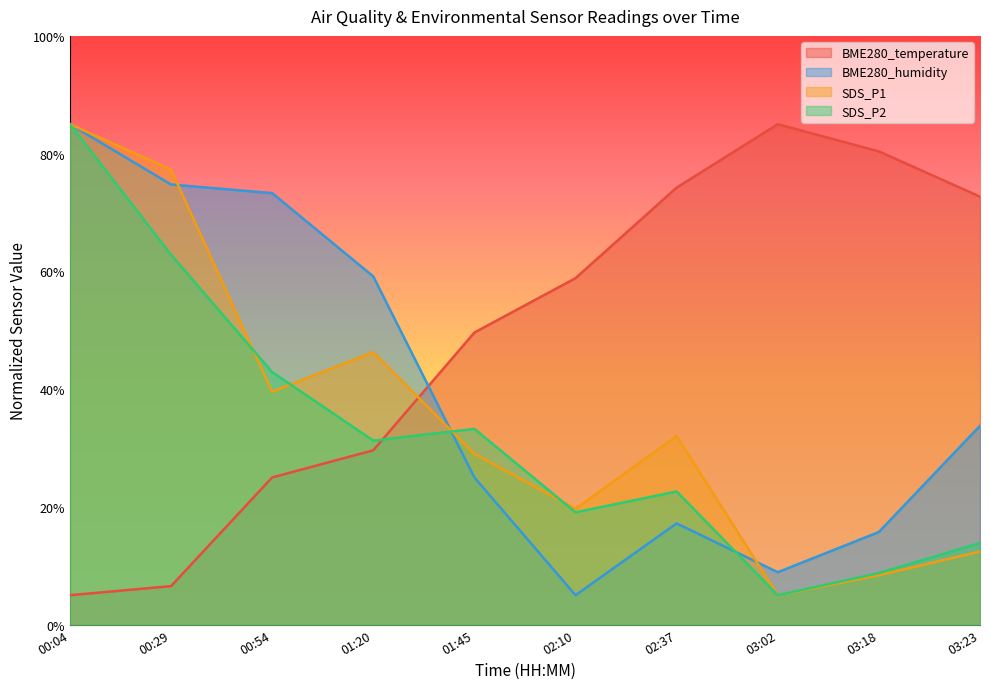

List the labels in order of BME280_temperature value, largest first.

03:02, 03:18, 02:37, 03:23, 02:10, 01:45, 01:20, 00:54, 00:29, 00:04